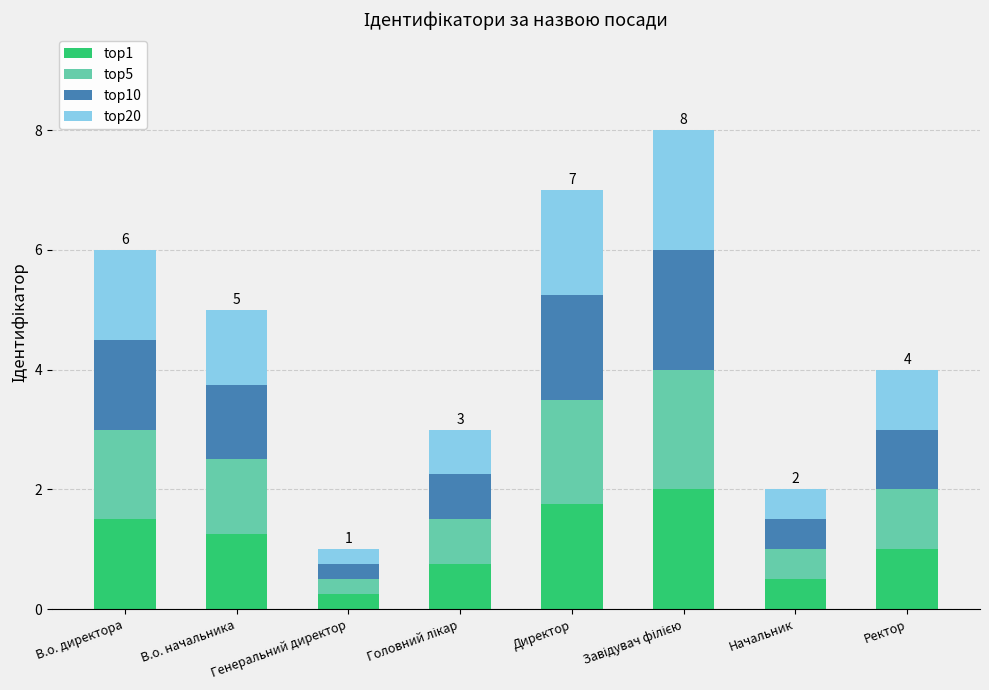

Is it true that top1 equals 1.5 at В.о. директора?

True